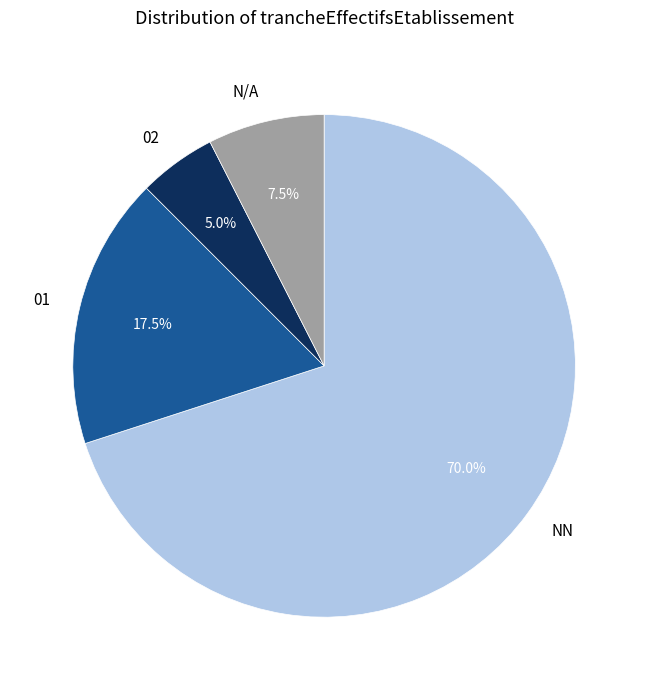

Is there a majority slice in this chart?

Yes